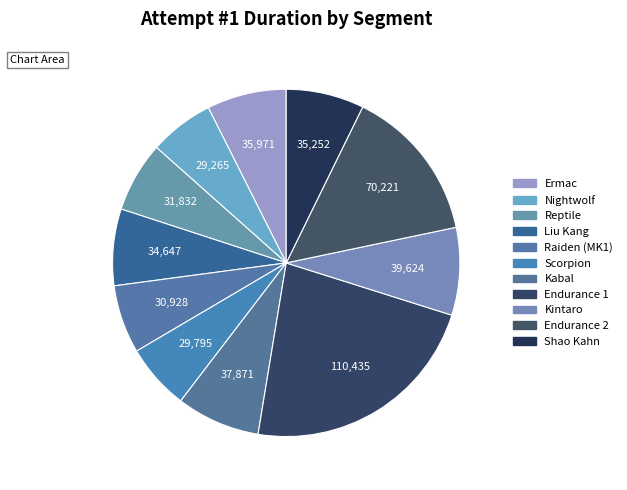

The Endurance 2 slice represents 9% of the pie. True or false?

False